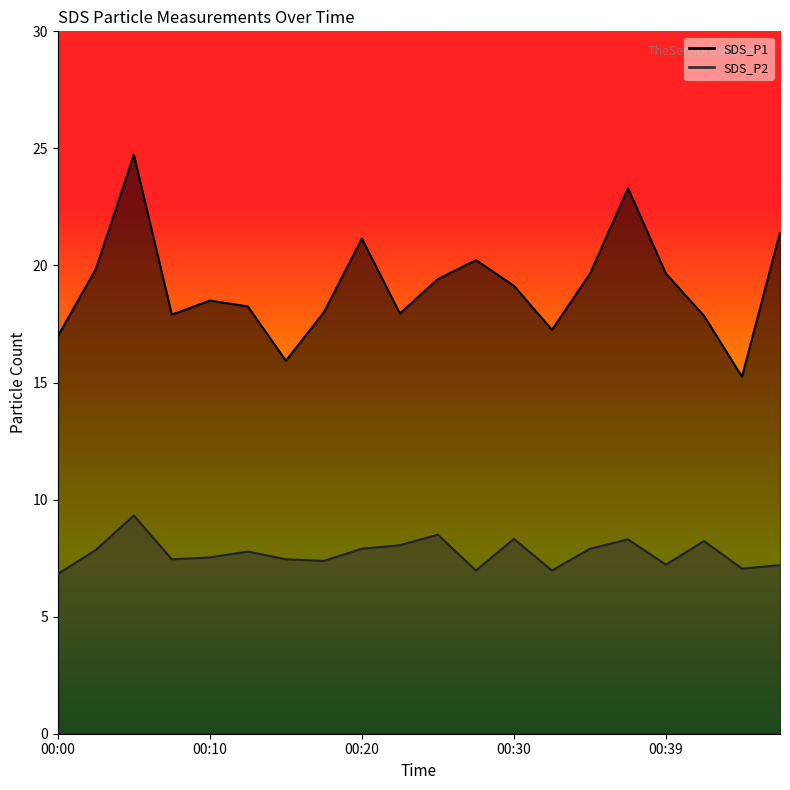

True or false: SDS_P1 and SDS_P2 intersect in this chart.

False